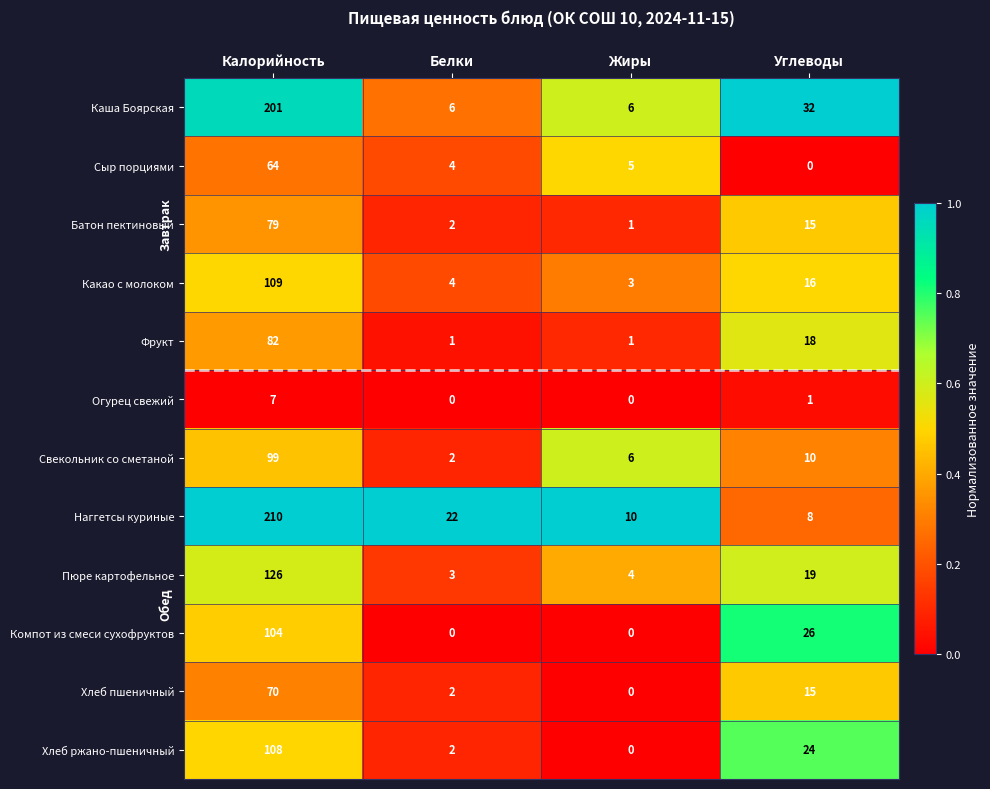

Rank the series by their maximum value, from lowest to highest.

Огурец свежий, Сыр порциями, Хлеб пшеничный, Батон пектиновый, Фрукт, Свекольник со сметаной, Компот из смеси сухофруктов, Хлеб ржано-пшеничный, Какао с молоком, Пюре картофельное, Каша Боярская, Наггетсы куриные